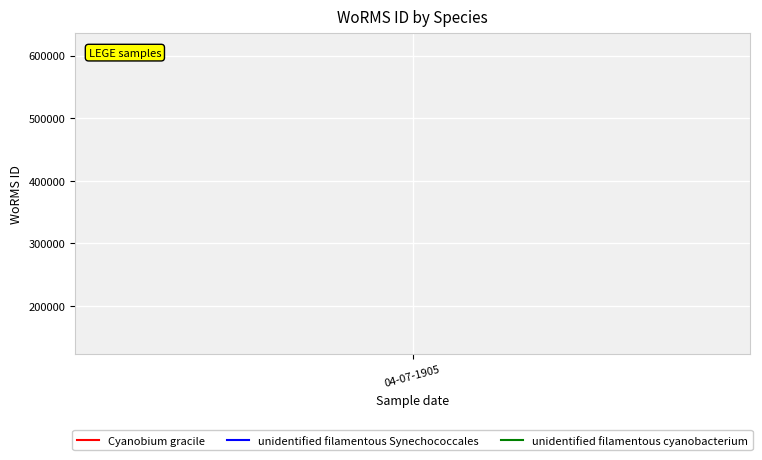

What is the highest value of the unidentified filamentous cyanobacterium series?

146542